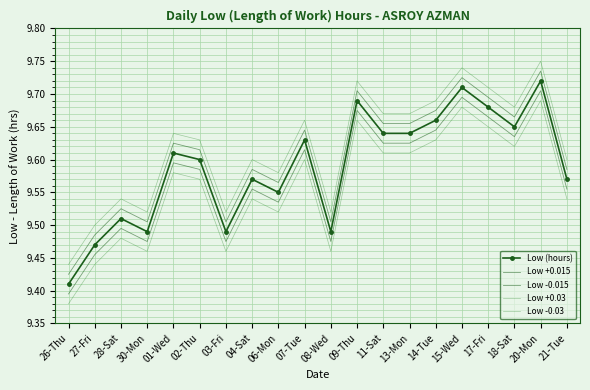

At 18-Sat, list the series in order from largest to smallest.

Low +0.03, Low +0.015, Low (hours), Low -0.015, Low -0.03